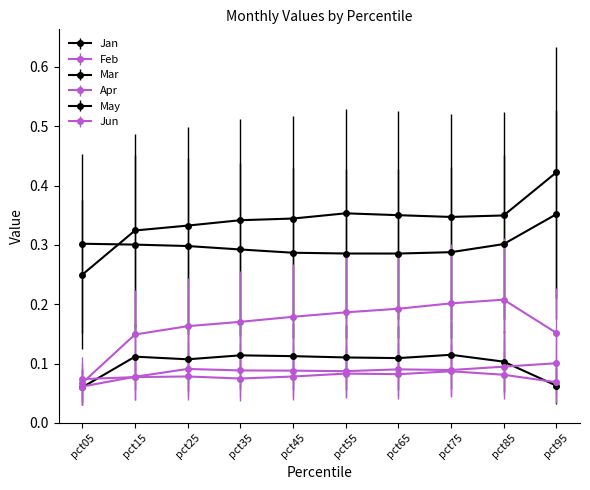

True or false: May has more than 0 points higher than both neighbors.

True